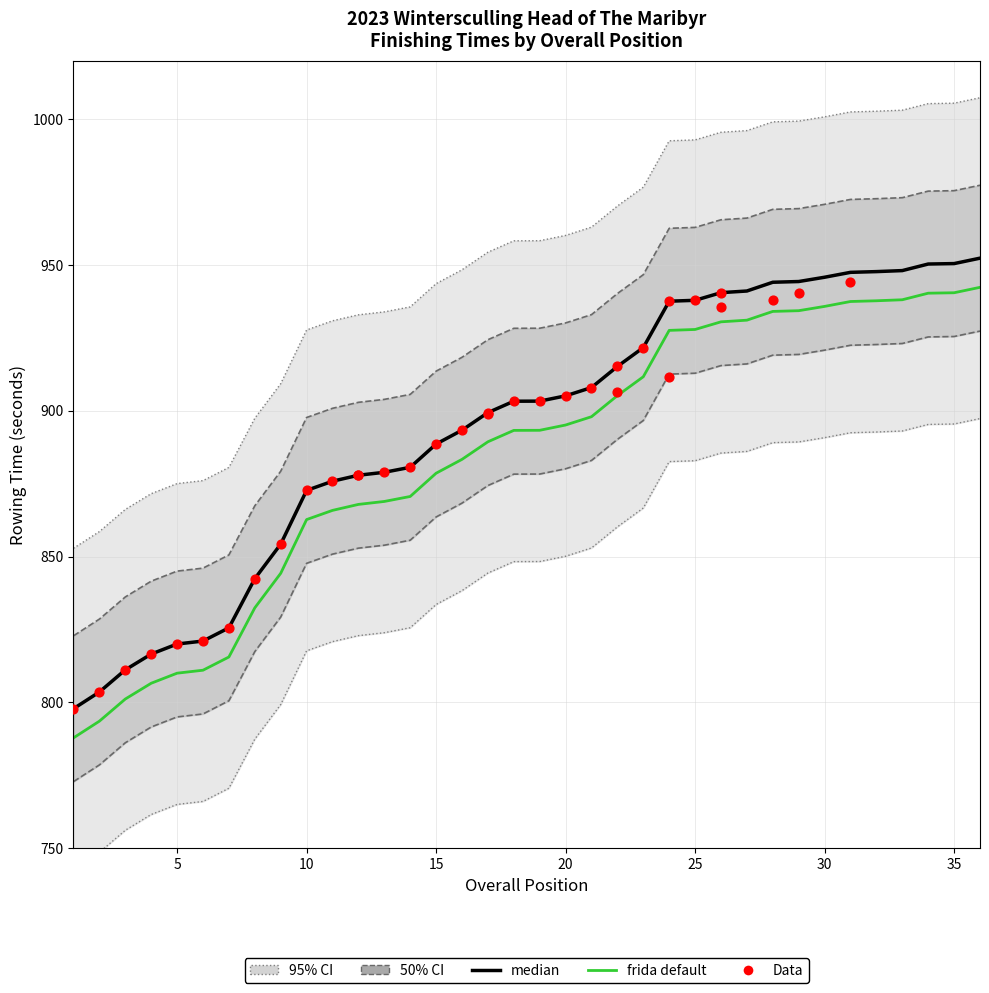

Between 6th and 23rd, which is larger?

23rd